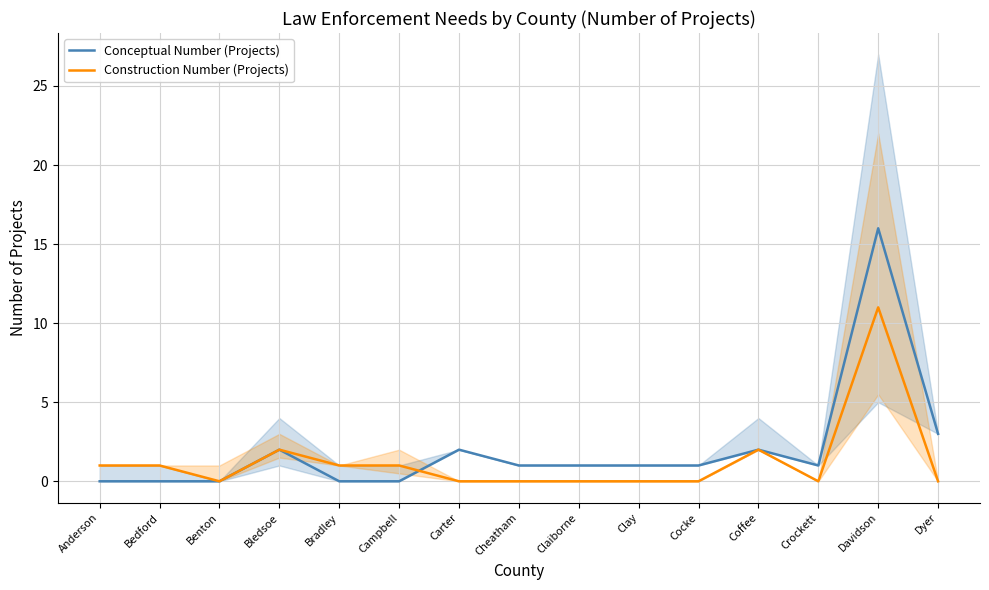

Does the chart have visible grid lines?

Yes